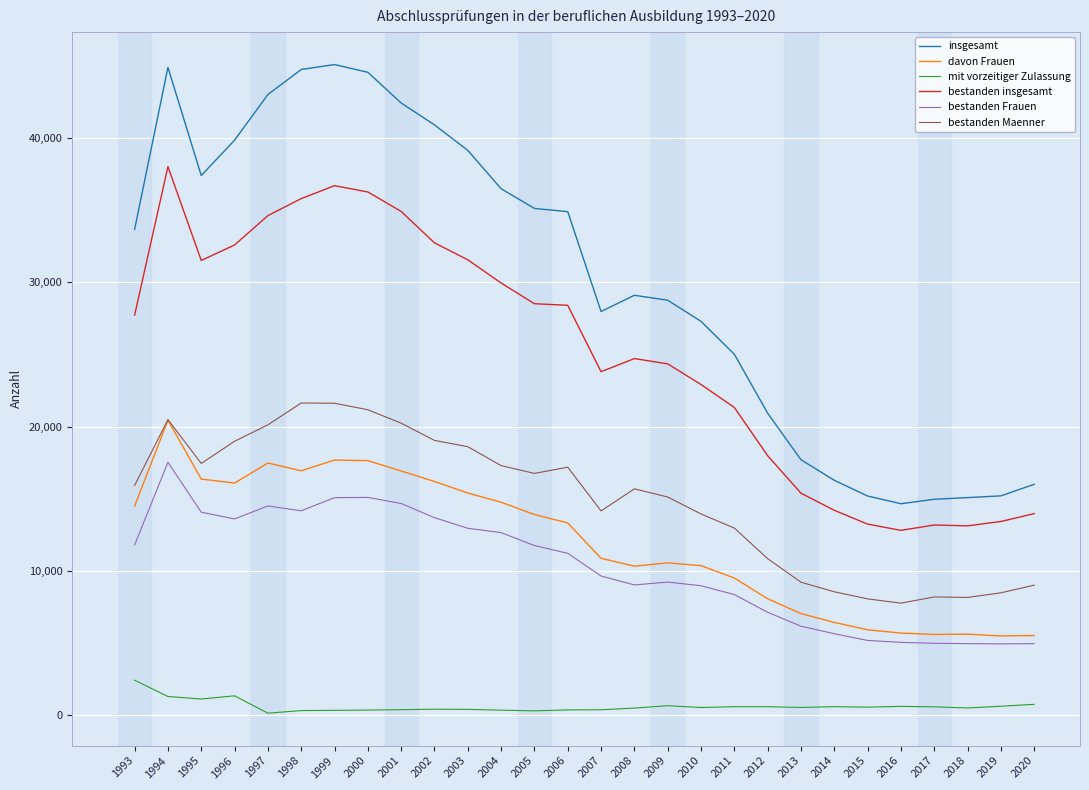

What value does the mit vorzeitiger Zulassung series have at 2013?

538